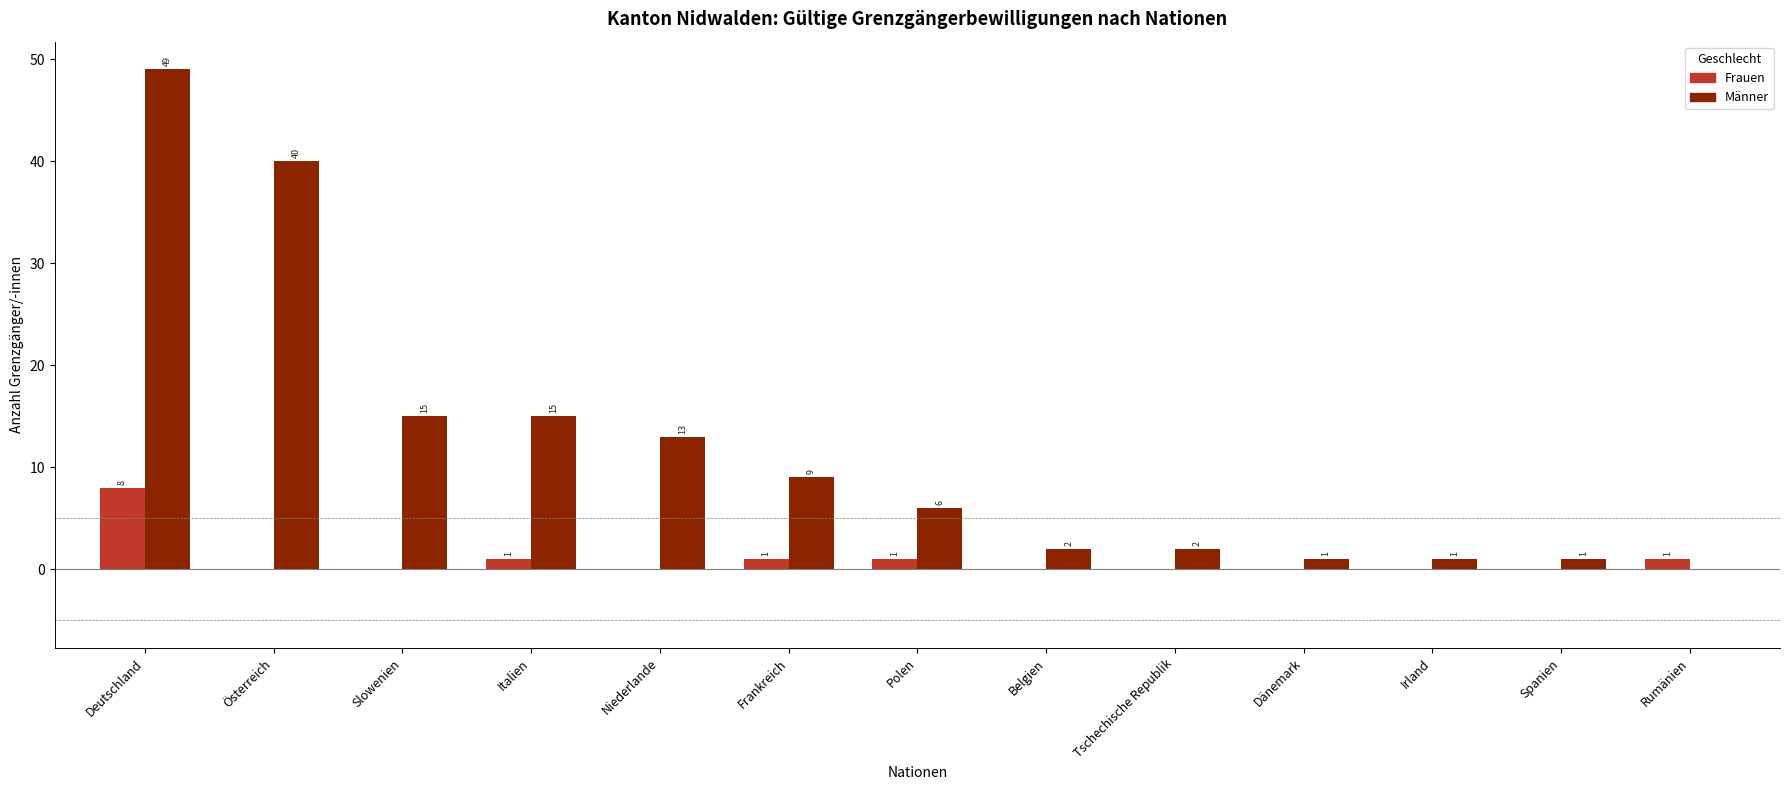

Count the number of categories in the chart.

13